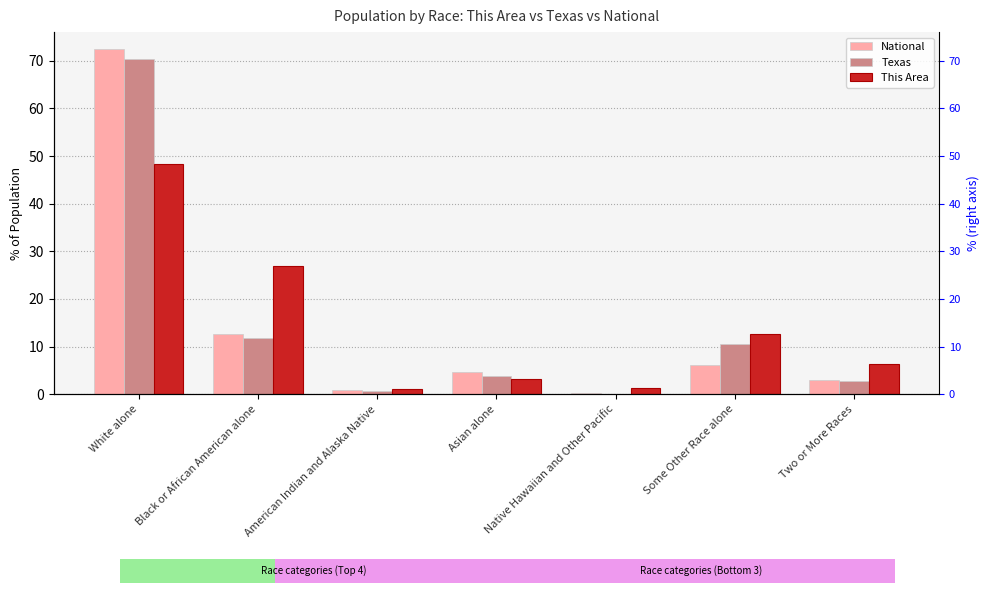

How many data points in National are above 4?

4